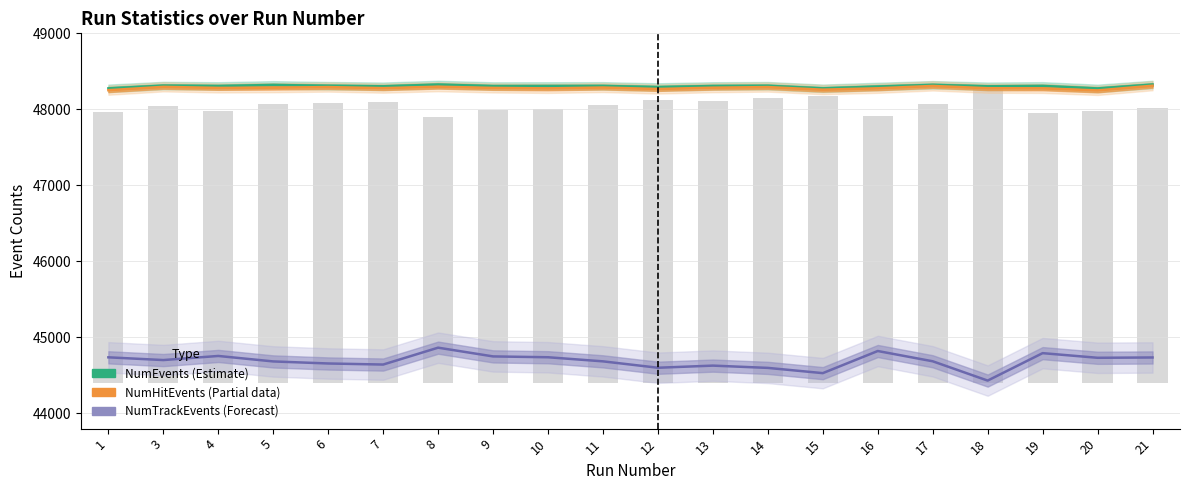

What is the difference between the maximum and second lowest values in the NumEvents (Estimate) series?

50